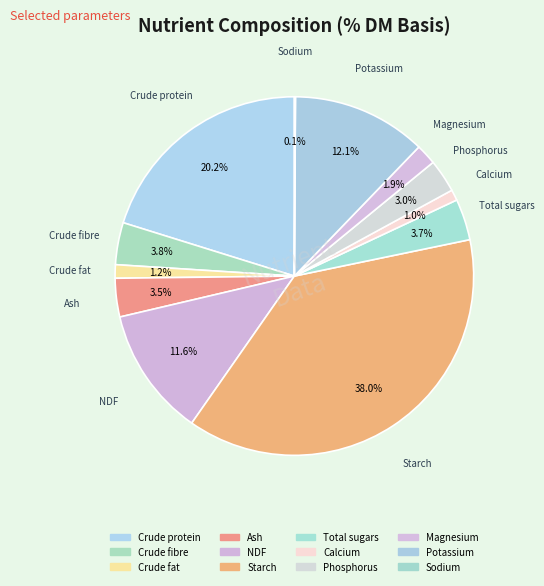

Is there any slice that represents more than half of the pie?

No